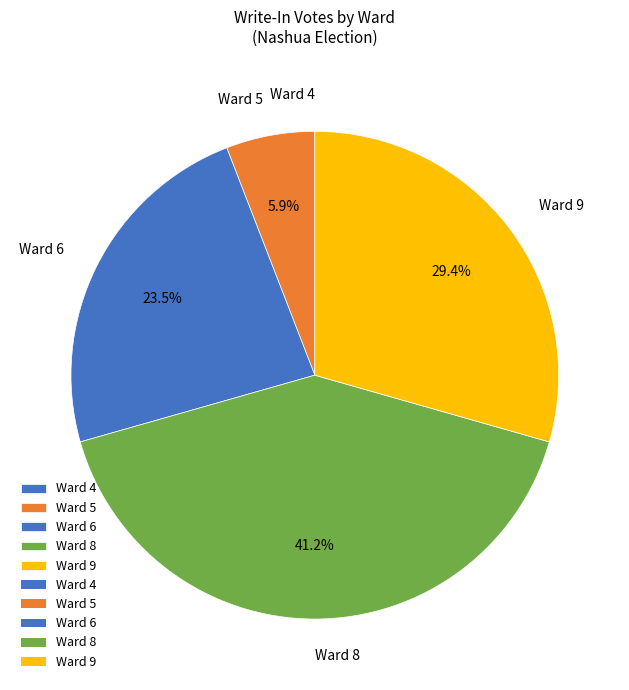

Do Ward 6 and Ward 5 together represent more than half of the pie?

No